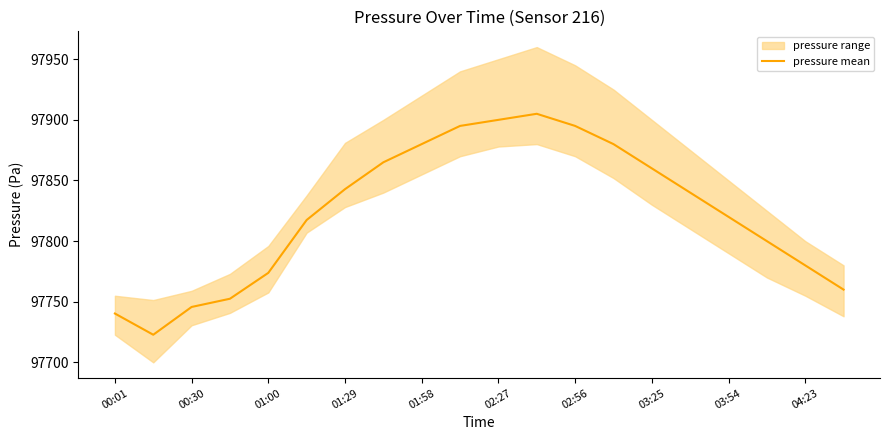

What is the approximate value at 15?

97840.0